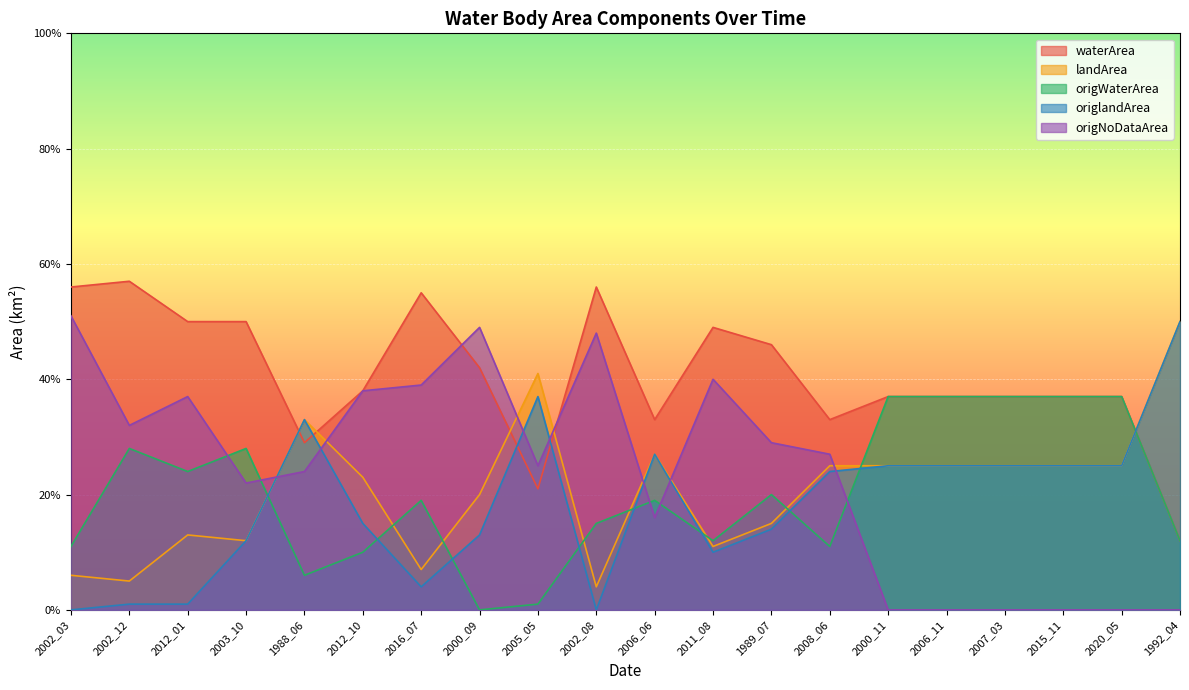

What is the value of the origlandArea point at the 14th from the left?

0.2